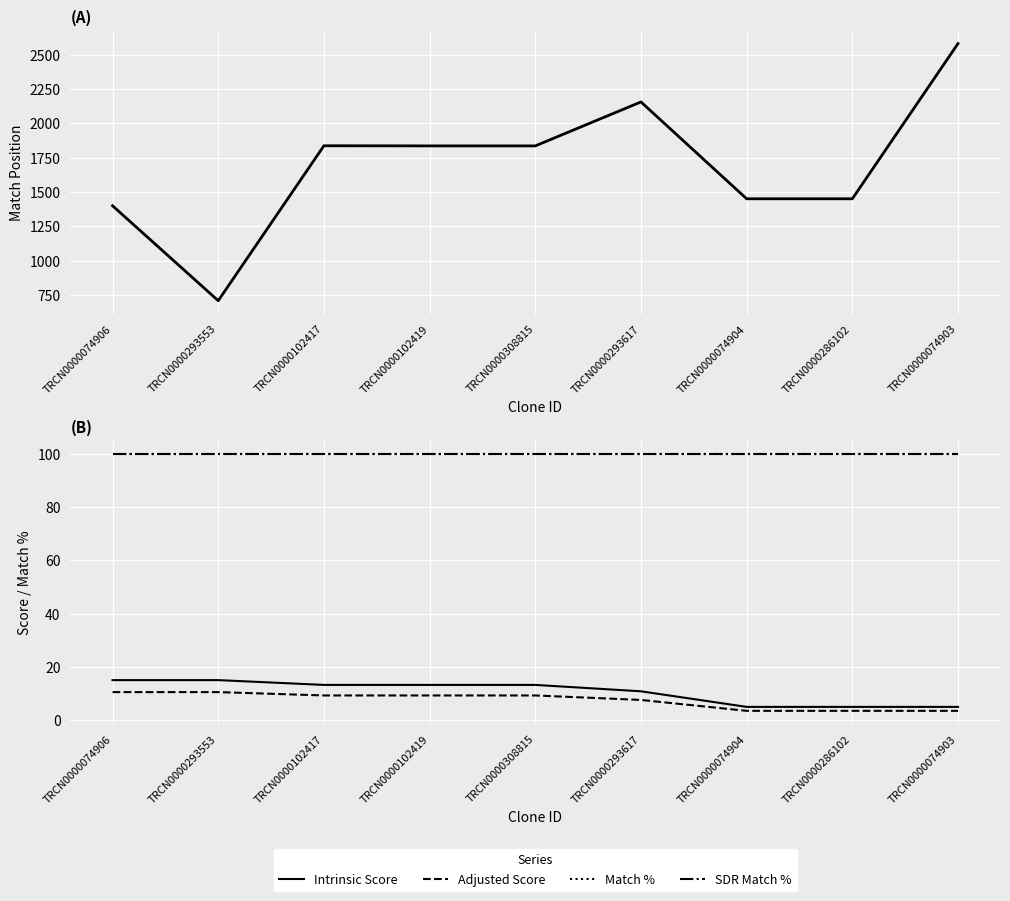

True or false: SDR Match % has a value of 100.0 at TRCN0000293617.

True